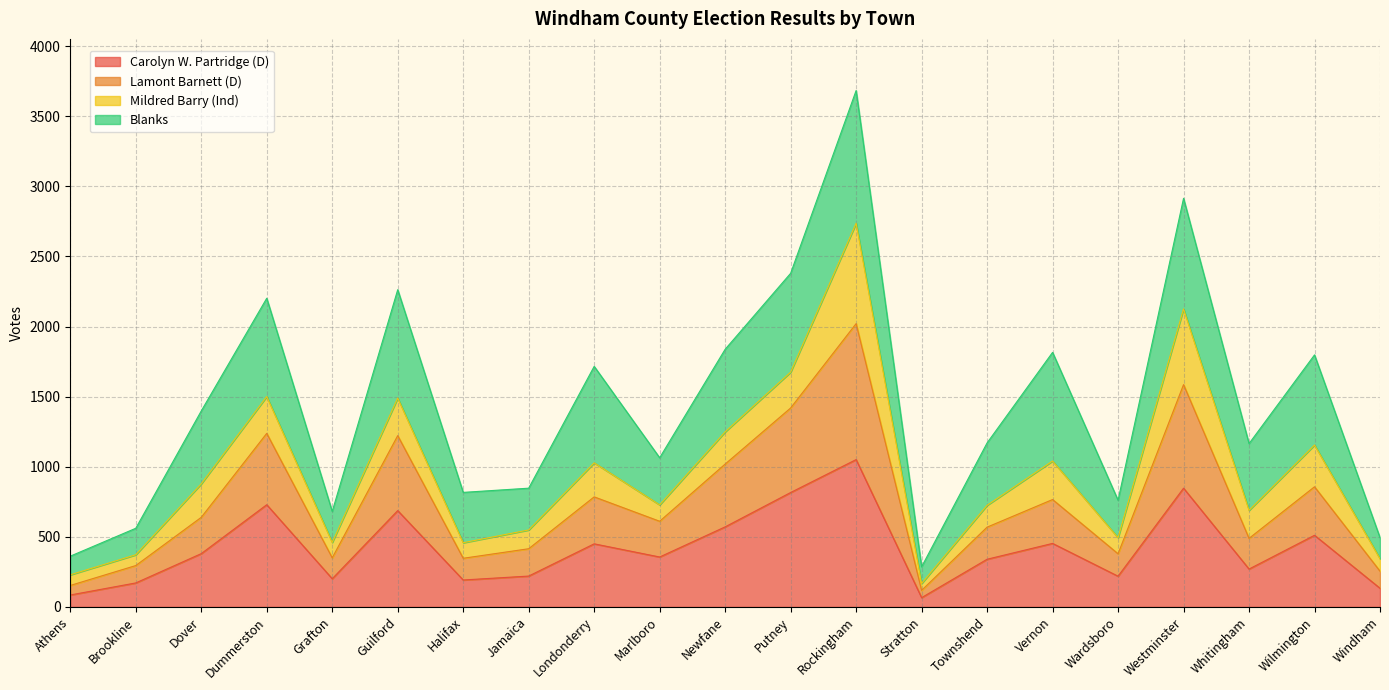

What is the total value across all series at Putney?

2380